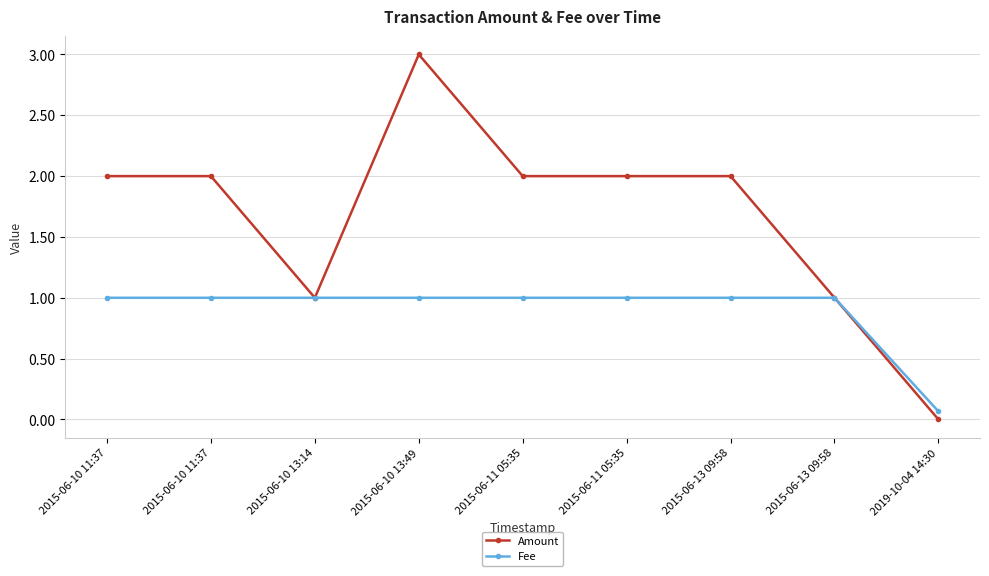

True or false: Amount and Fee cross at least once.

False